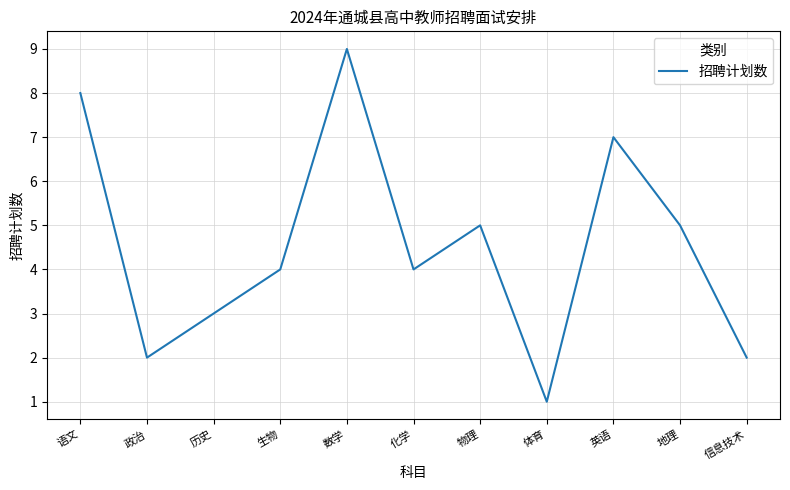

What is the maximum value shown in the chart?

9